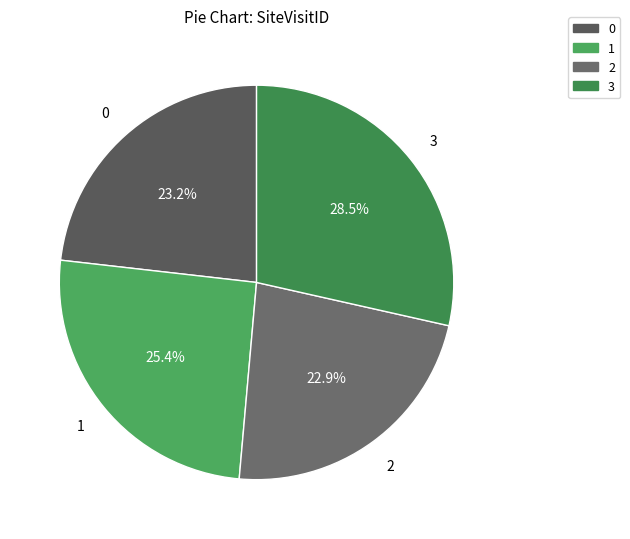

True or false: 1 accounts for 25% of the total.

True